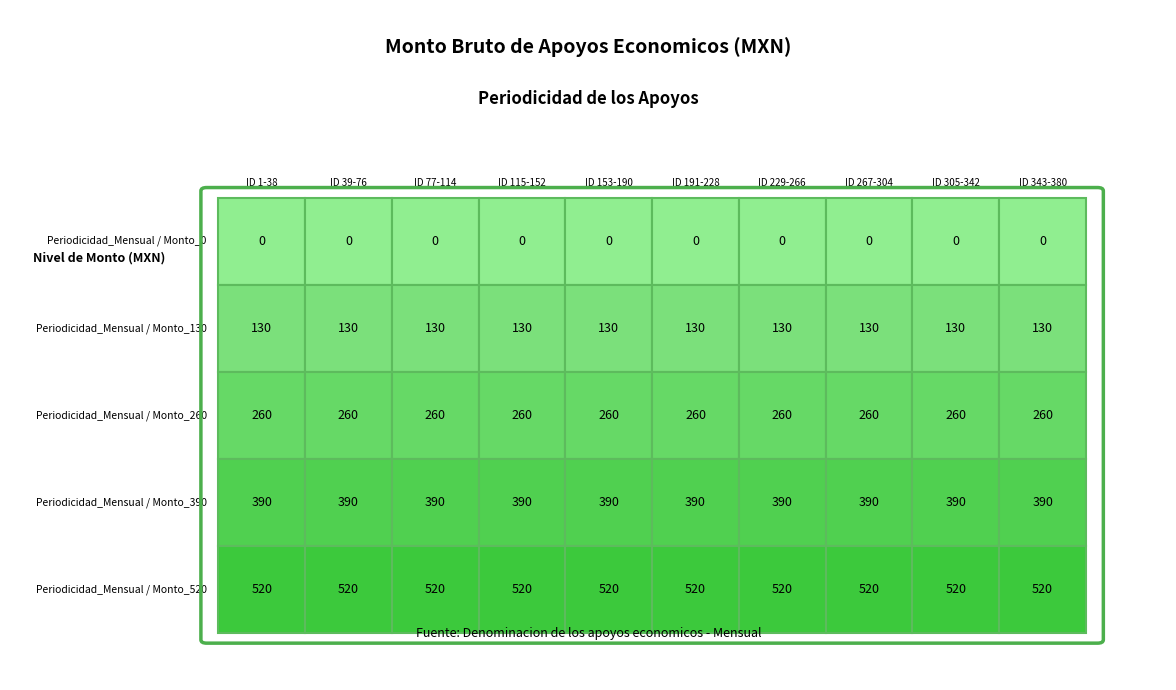

Is the value of 0 at 8 greater than the value of Mensual at 2?

No